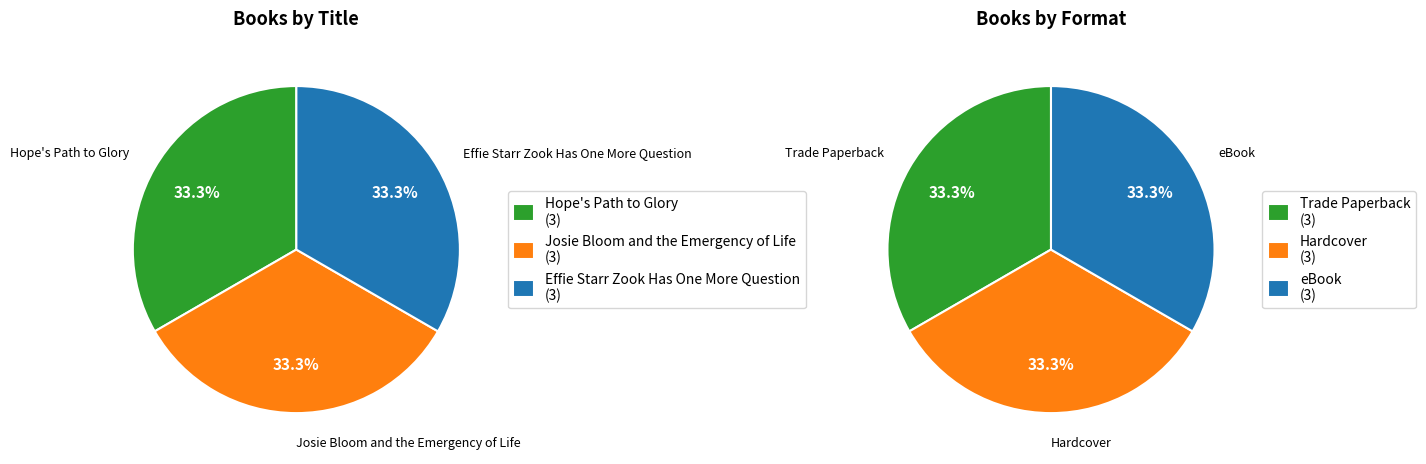

How many slices are in this pie chart?

3